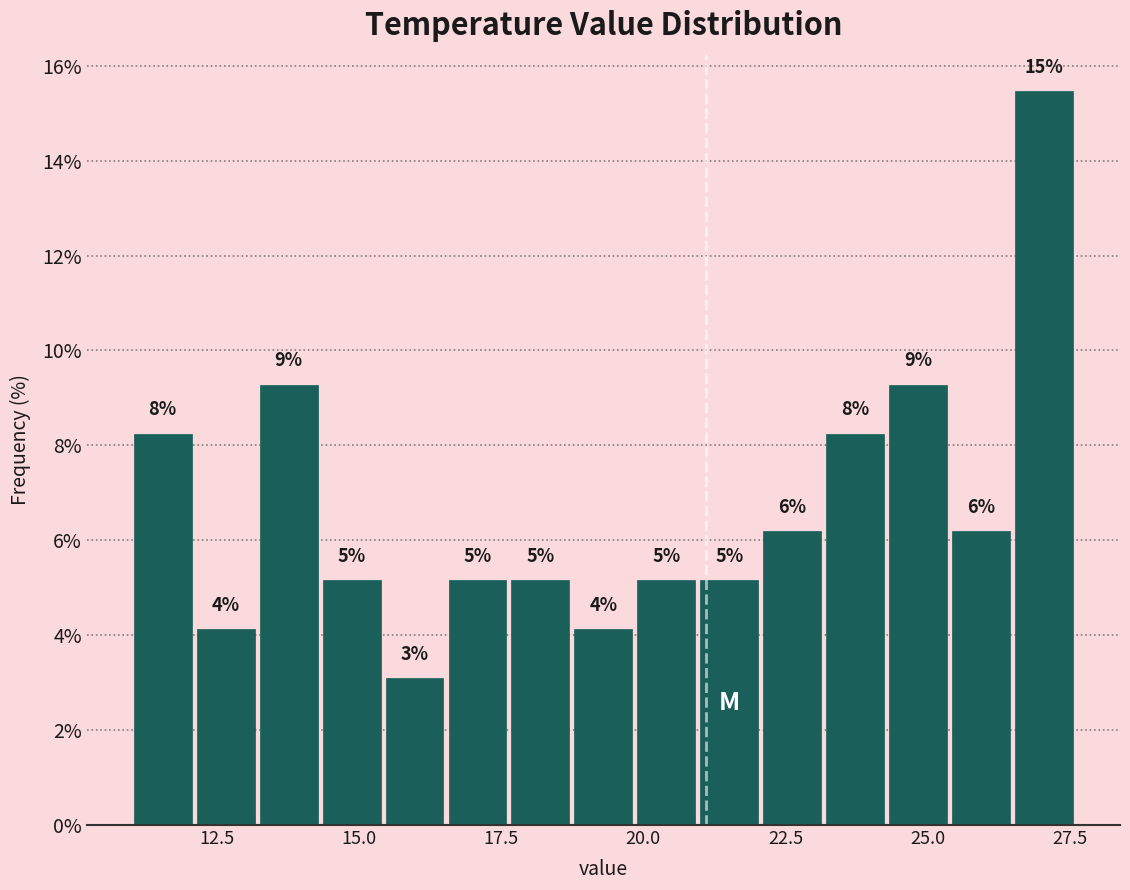

Around what value on the x-axis is the tallest bar? Give the approximate position of its centre, as read against the axis.

27.0